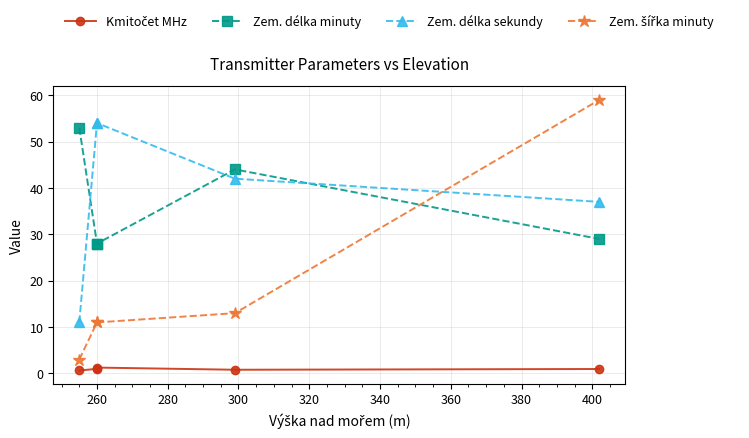

Between 240 and 280, which series saw the biggest shift?

Zem. délka sekundy